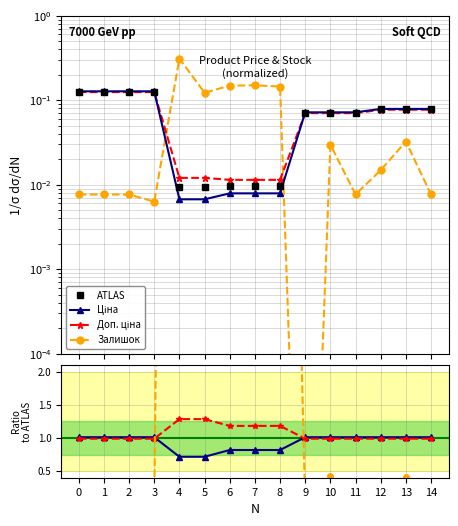

True or false: ATLAS and Доп. ціна cross at least once.

False